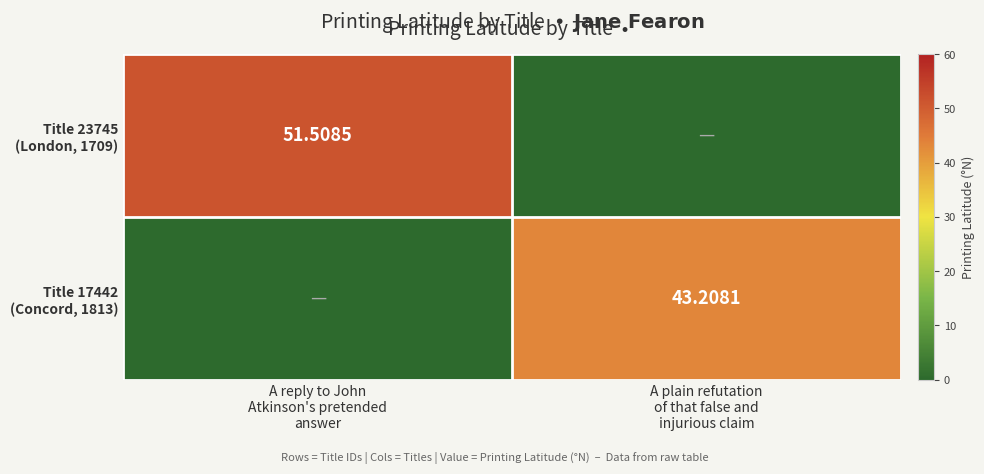

What is the maximum value shown in the chart?

51.5